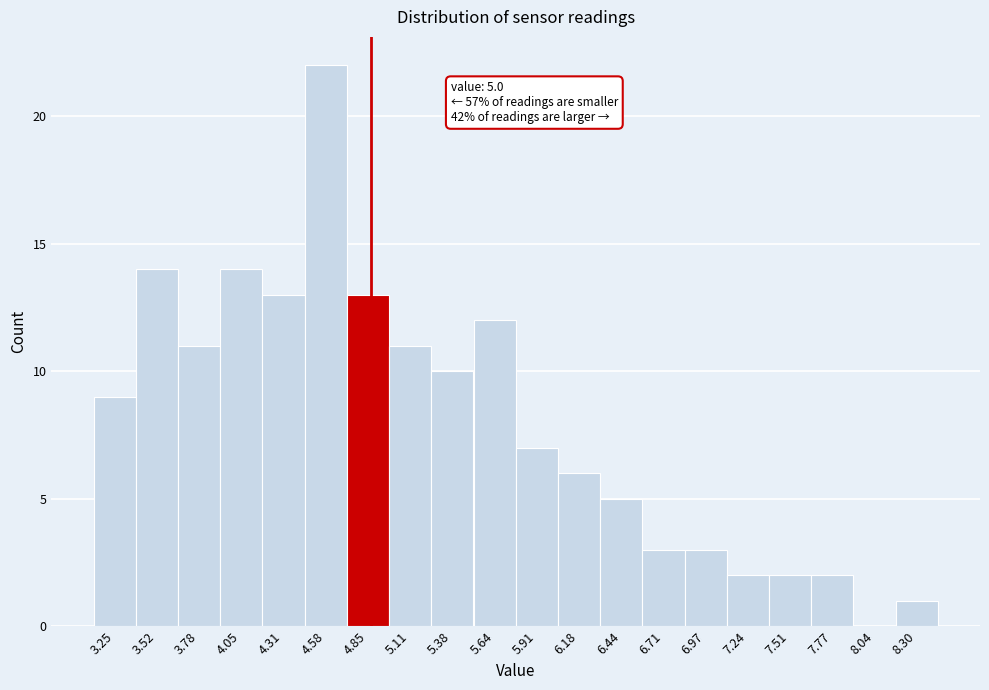

Reading right to left, extract all data points from this chart.

8.30=1	8.04=0	7.77=2	7.51=2	7.24=2	6.97=3	6.71=3	6.44=5	6.18=6	5.91=7	5.64=12	5.38=10	5.11=11	4.85=13	4.58=22	4.31=13	4.05=14	3.78=11	3.52=14	3.25=9